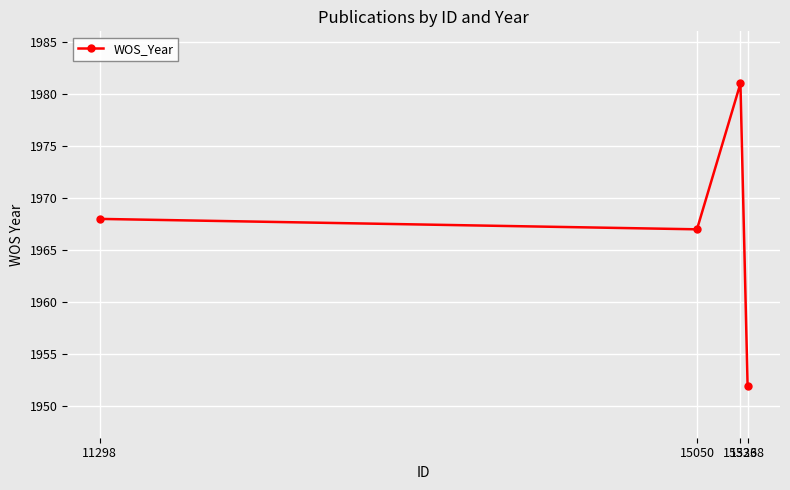

What is the value of the 1st point from the left?

1968